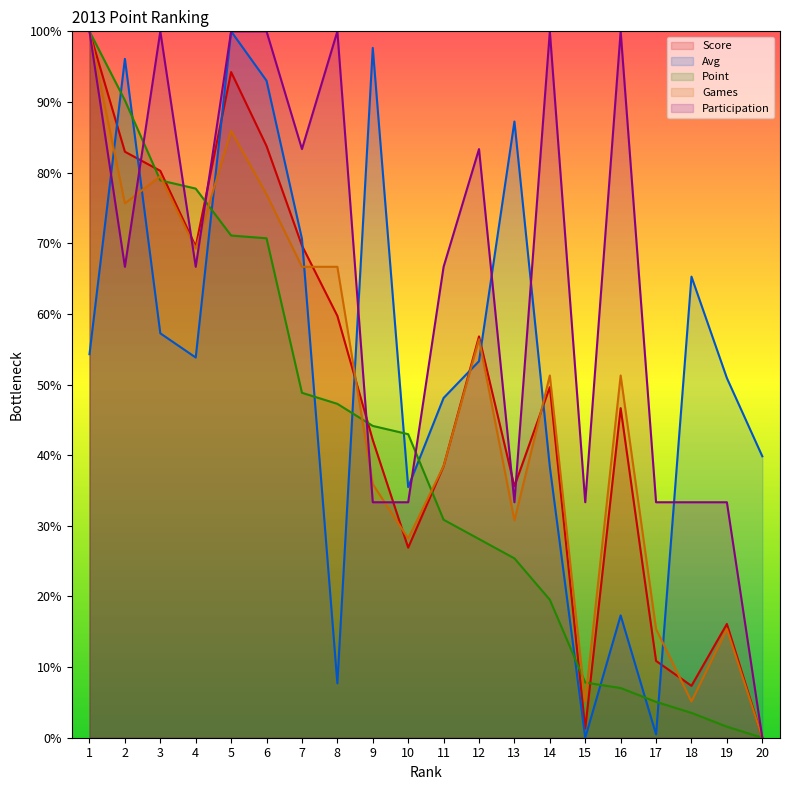

Where is Games nearest to the value 50?

14